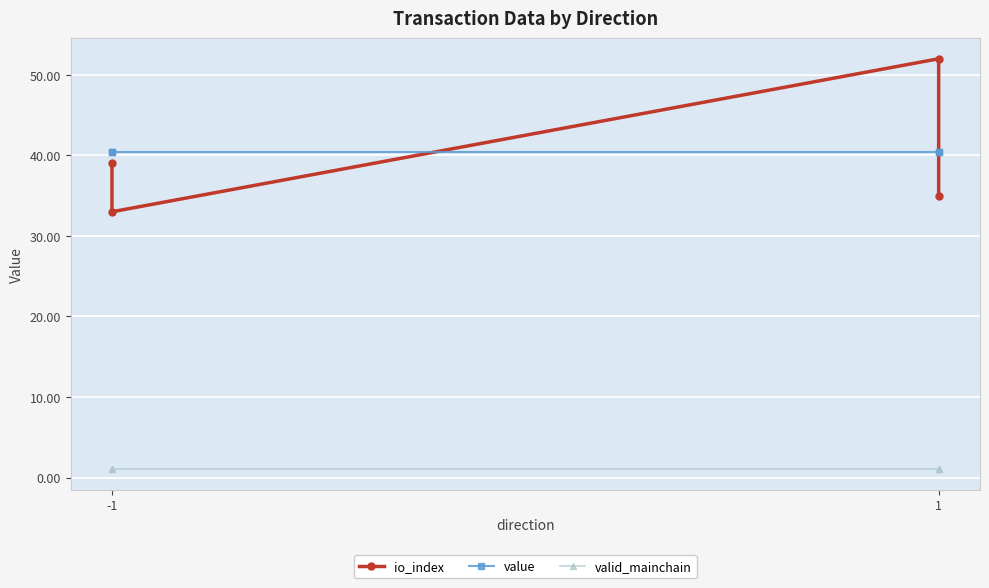

Reading left to right, extract all data points from this chart.

io_index: 39.0	33.0	52.0	35.0
value: 40.4	40.4	40.4	40.4
valid_mainchain: 1.0	1.0	1.0	1.0